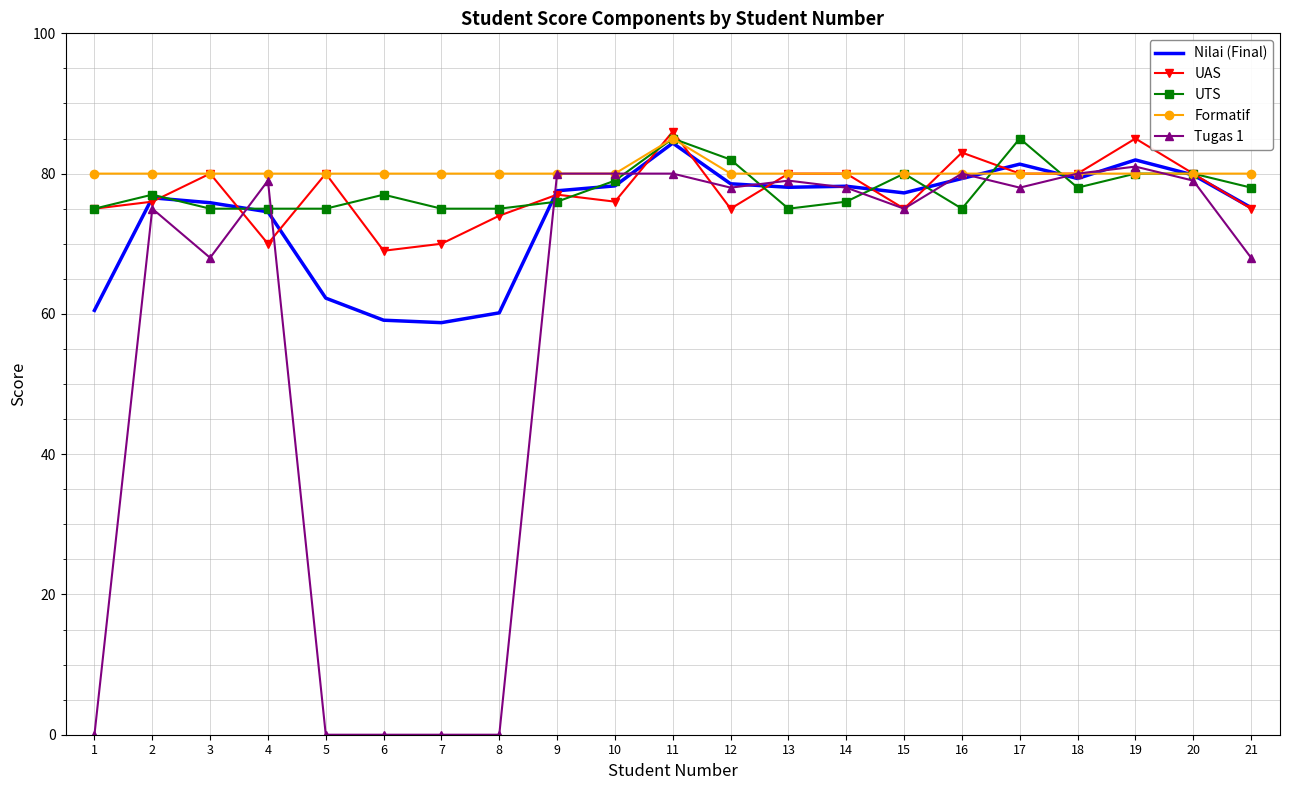

What is the sum of all UTS values?

1633.0